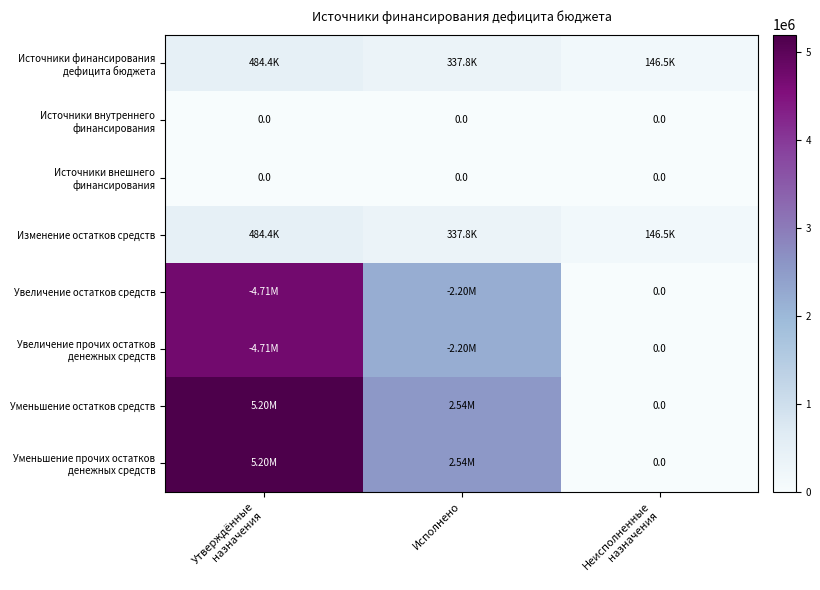

How many categories are shown in the chart?

3